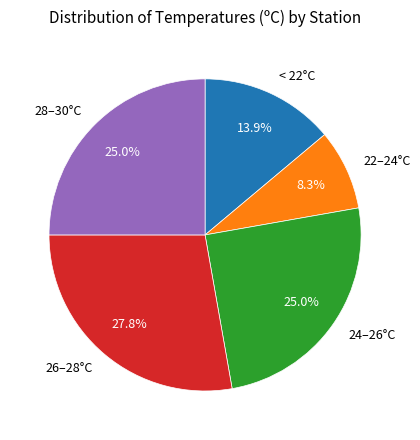

What is the ratio of the value at < 22°C to the value at 22–24°C?

1.7